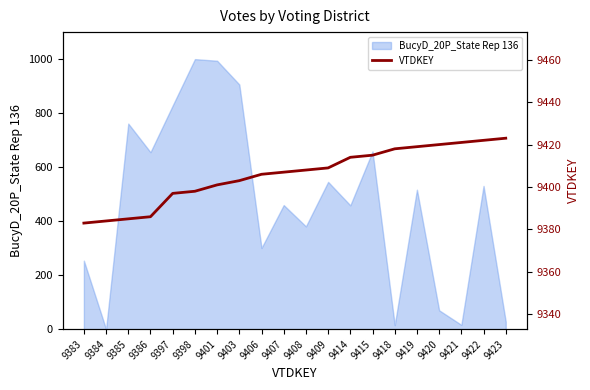

Is it true that BucyD_20P_State Rep 136 equals 995 at 9401?

True